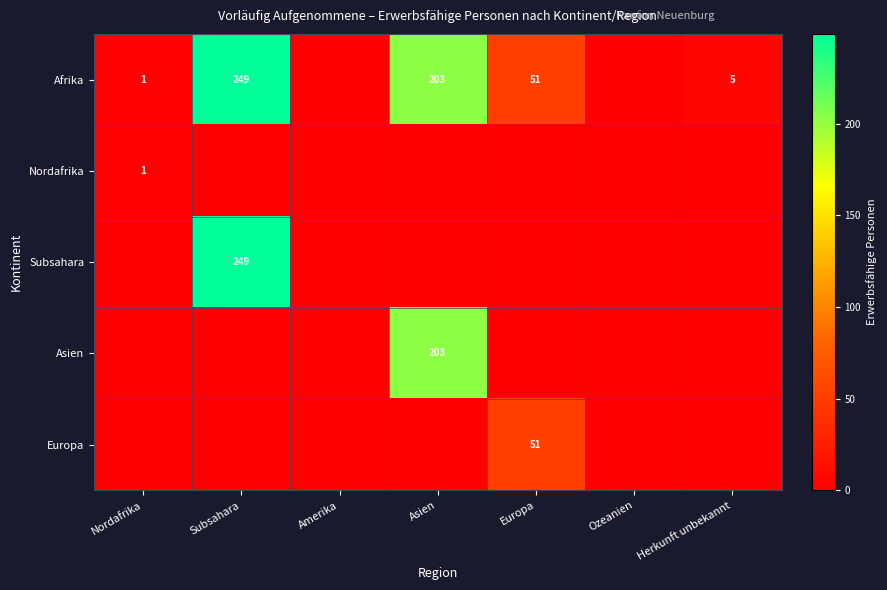

How many data points does each series have?

7